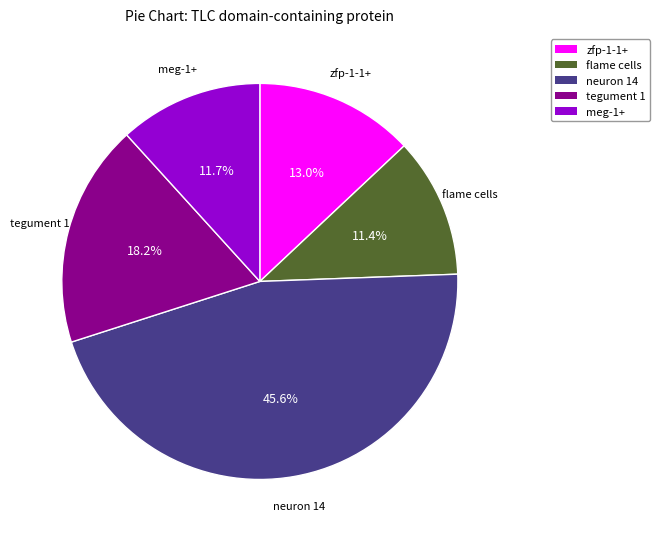

Which category has the biggest portion of the pie?

neuron 14